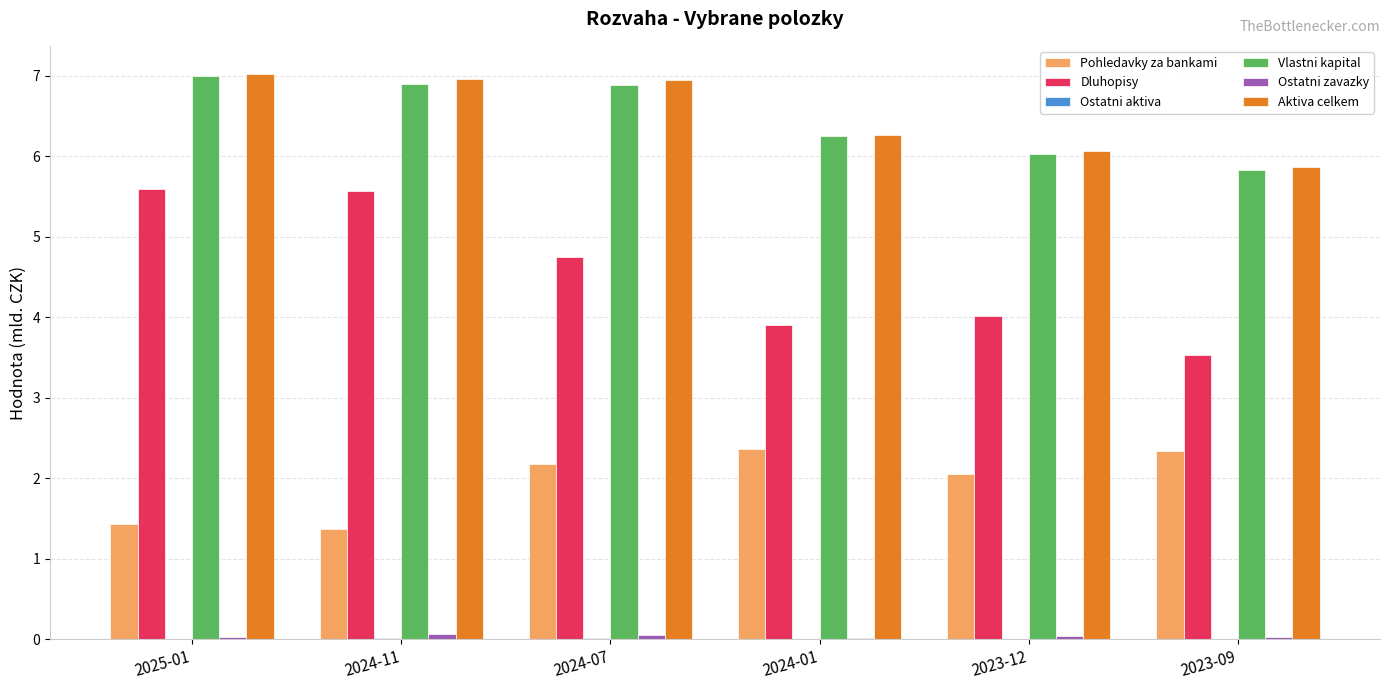

The Vlastni kapital series shows 5.8 at 2023-09. True or false?

True